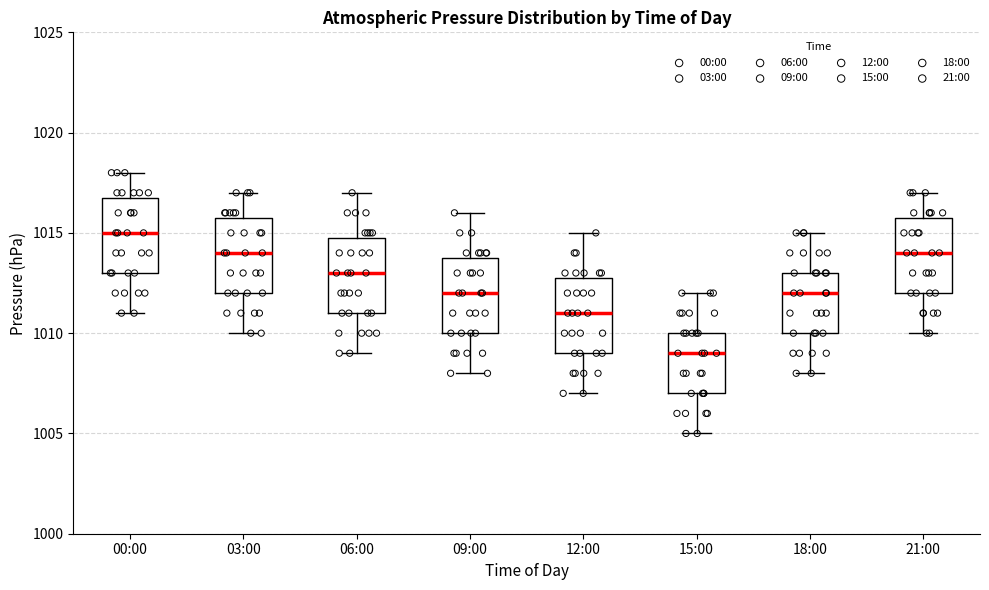

Reading left to right, read every box against the y-axis: the position of its median line, the range the box covers, and the ends of its whiskers. The values are not printed on the chart, so give them approximately, as read against the axis.

00:00: median 1015, box 1013 to 1017, whiskers 1011 to 1018
03:00: median 1014, box 1012 to 1016, whiskers 1010 to 1017
06:00: median 1013, box 1011 to 1015, whiskers 1009 to 1017
09:00: median 1012, box 1010 to 1014, whiskers 1008 to 1016
12:00: median 1011, box 1009 to 1013, whiskers 1007 to 1015
15:00: median 1009, box 1007 to 1010, whiskers 1005 to 1012
18:00: median 1012, box 1010 to 1013, whiskers 1008 to 1015
21:00: median 1014, box 1012 to 1016, whiskers 1010 to 1017